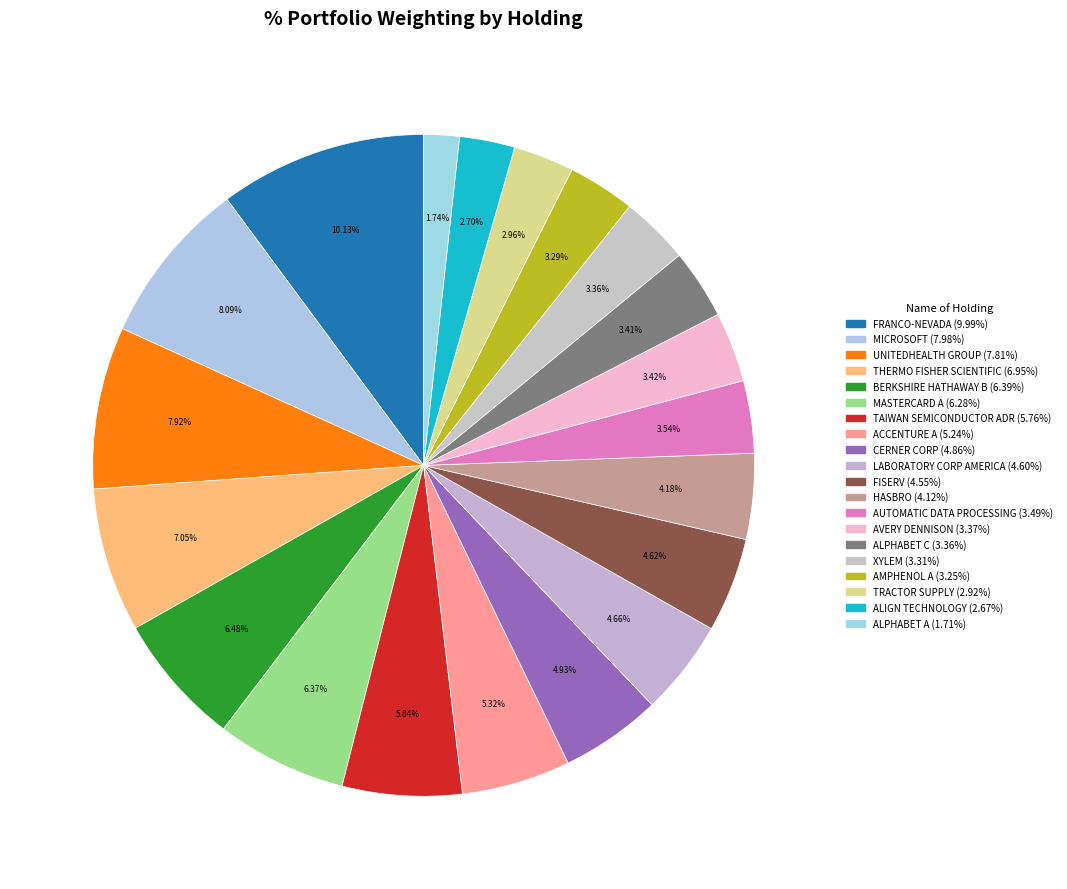

How many slices are in this pie chart?

20